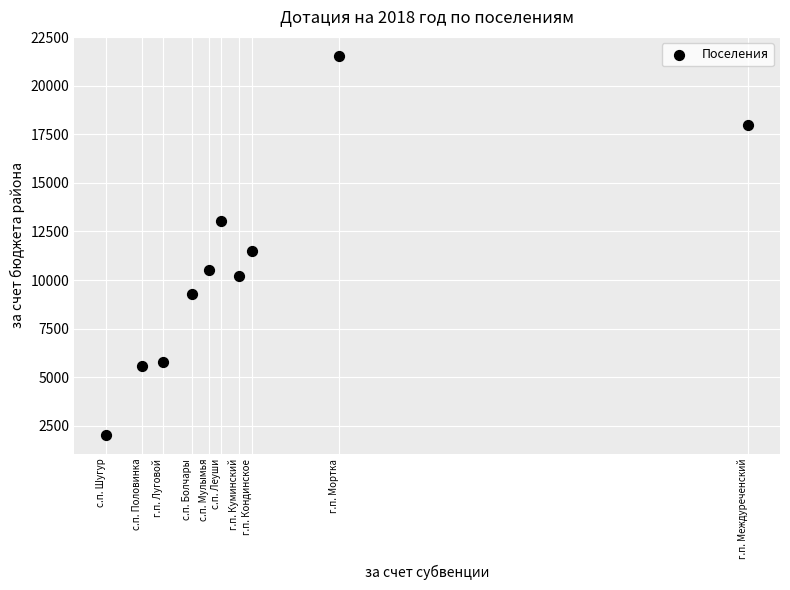

What Y value in the scatter plot is closest to 11783?

11519.5